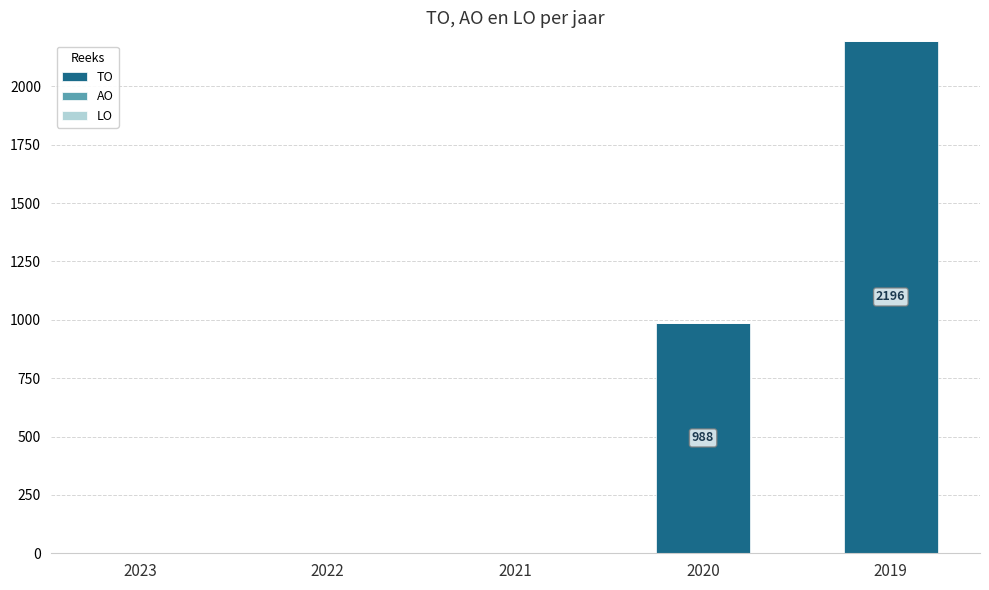

What is the change in value from 2023 to 2020?

+988